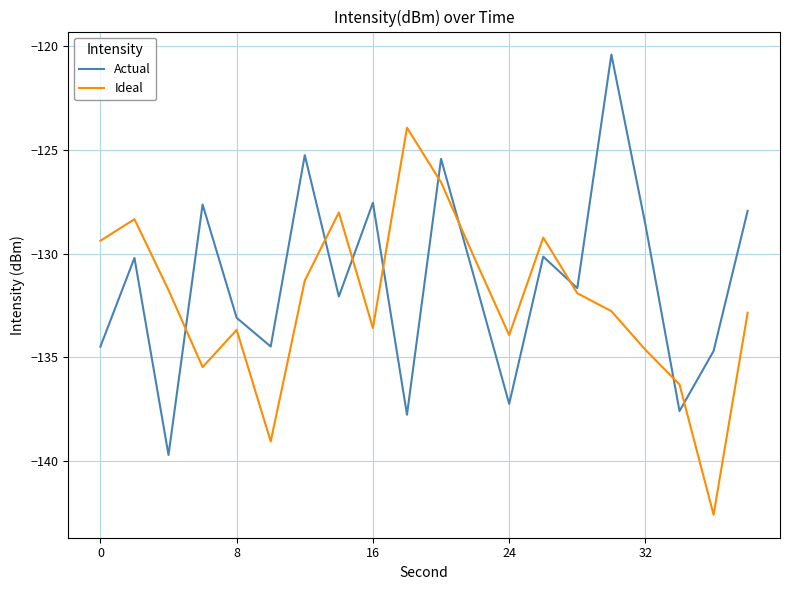

What is the minimum value shown in the chart?

-142.6